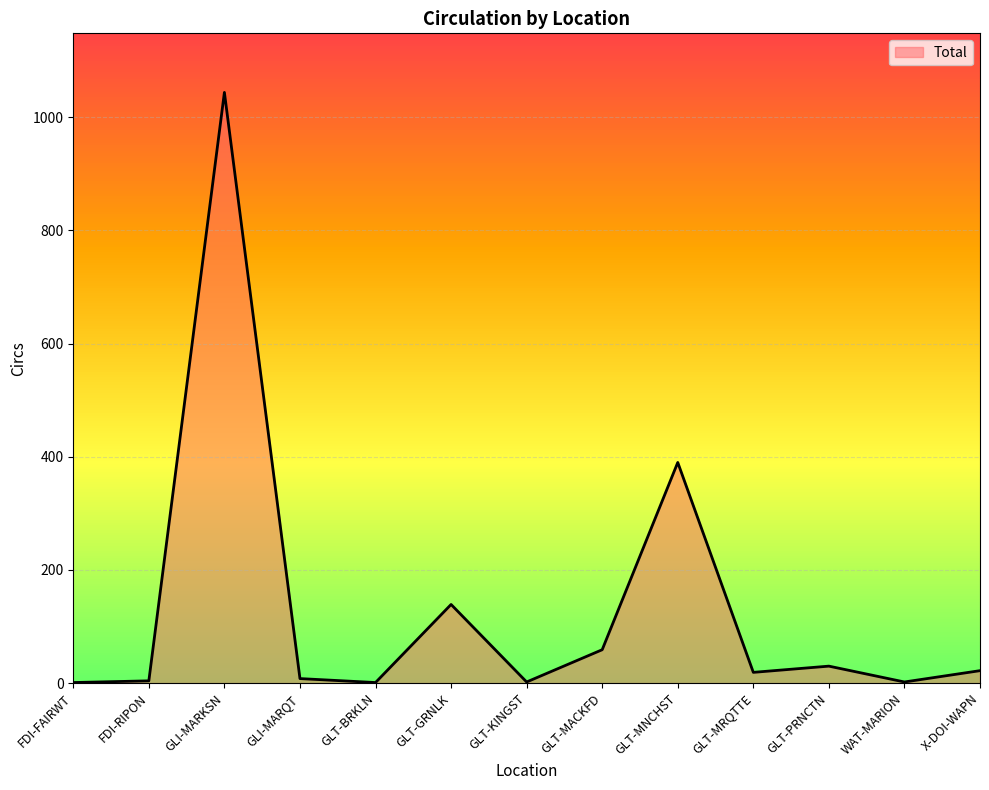

Read the value at GLI-MARQT.

8